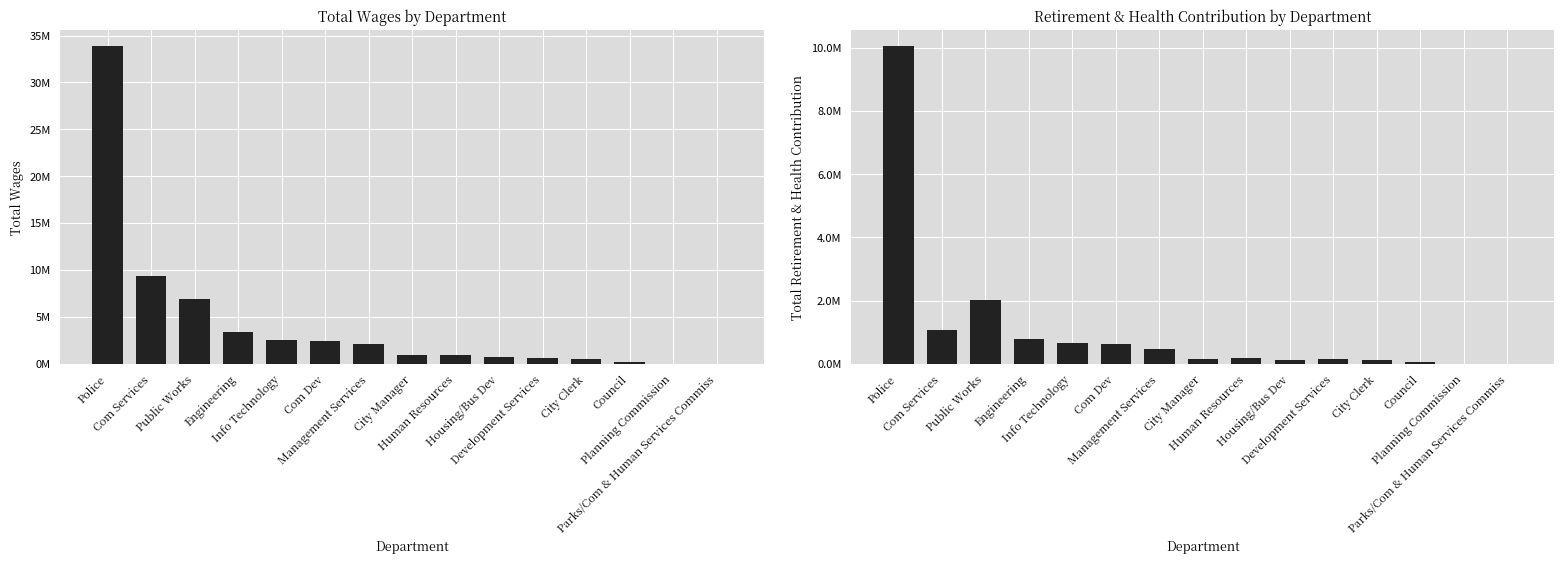

How many bars are there in total?

30